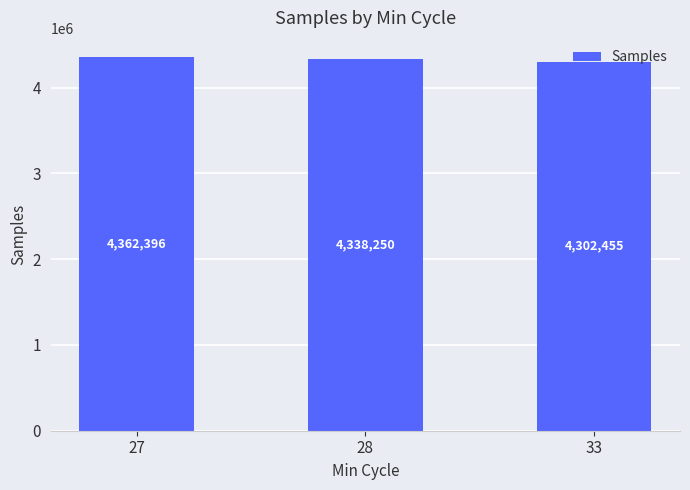

Where is the data nearest to the value 4332425?

28